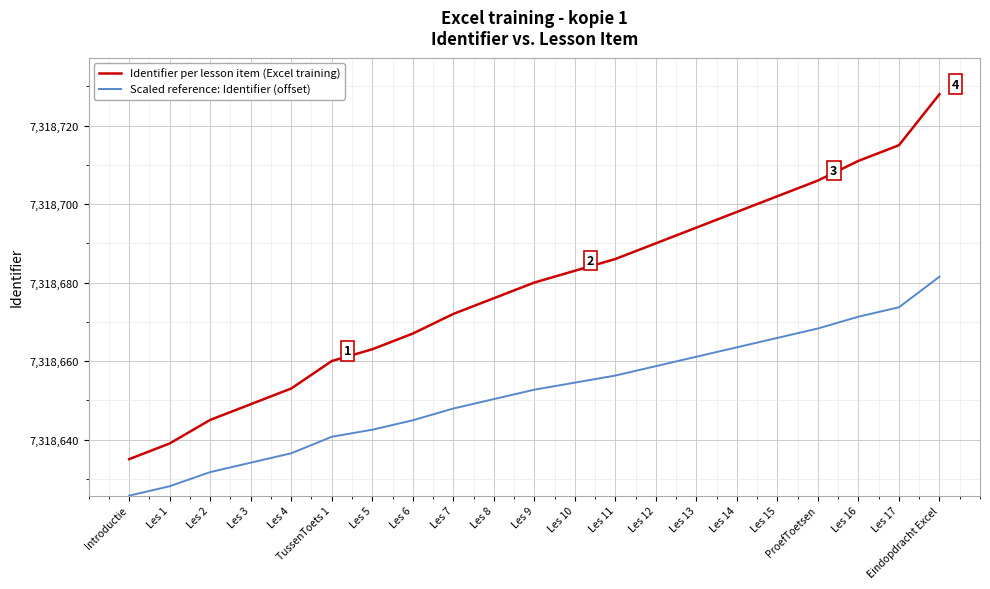

What is the approximate value of Scaled reference: Identifier (offset) at Les 10?

7318654.5